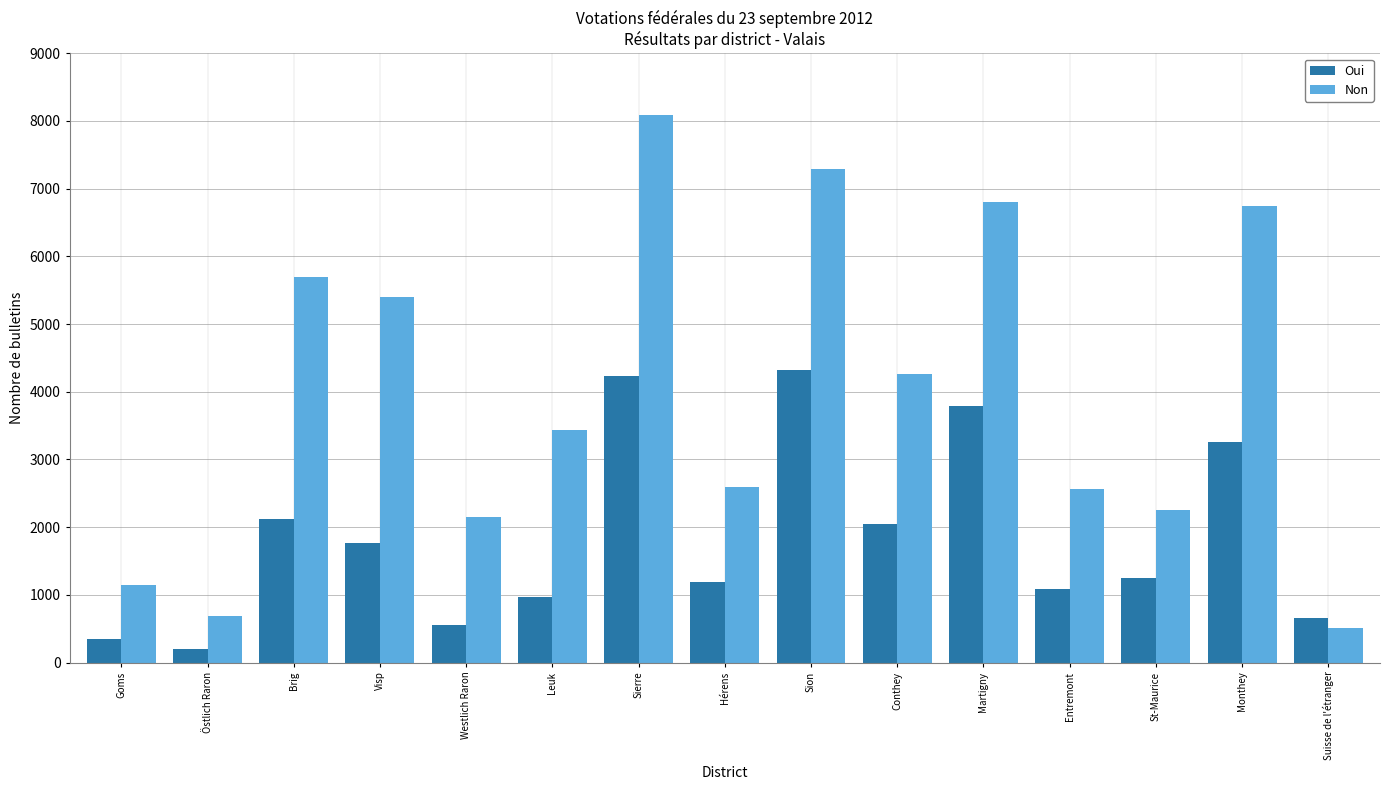

At how many categories does at least one series exceed 4920?

6